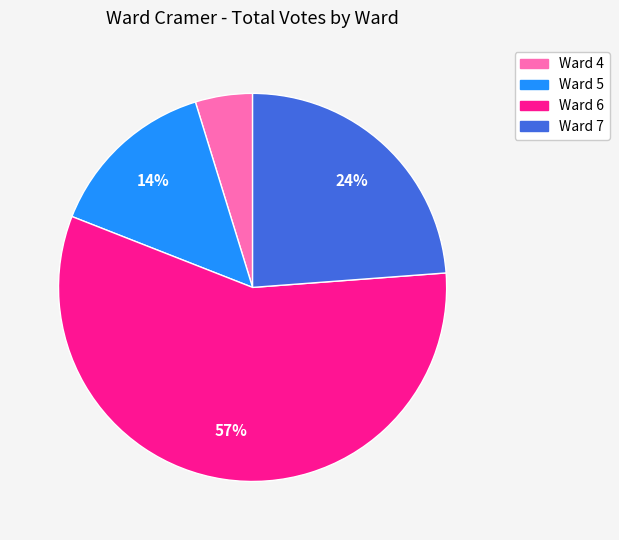

What is the largest slice in the pie chart?

Ward 6